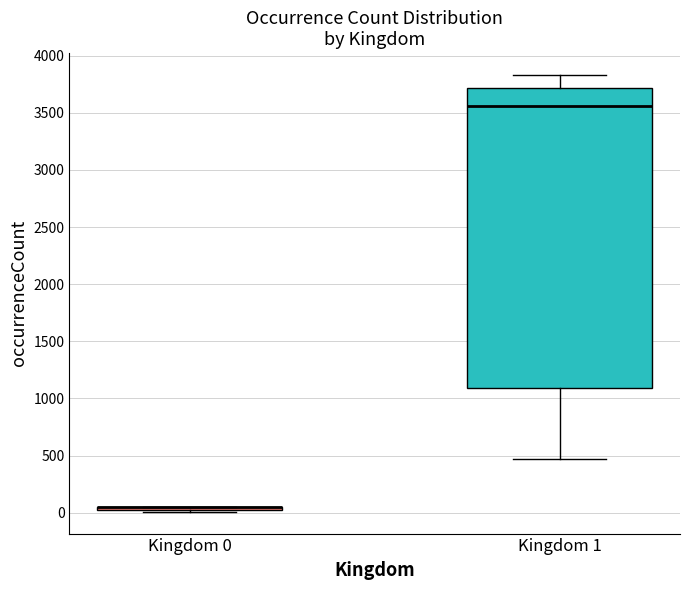

Where is the lower edge of the box for Kingdom 0 on the y-axis? The values are not printed on the chart, so give them approximately, as read against the axis.

0